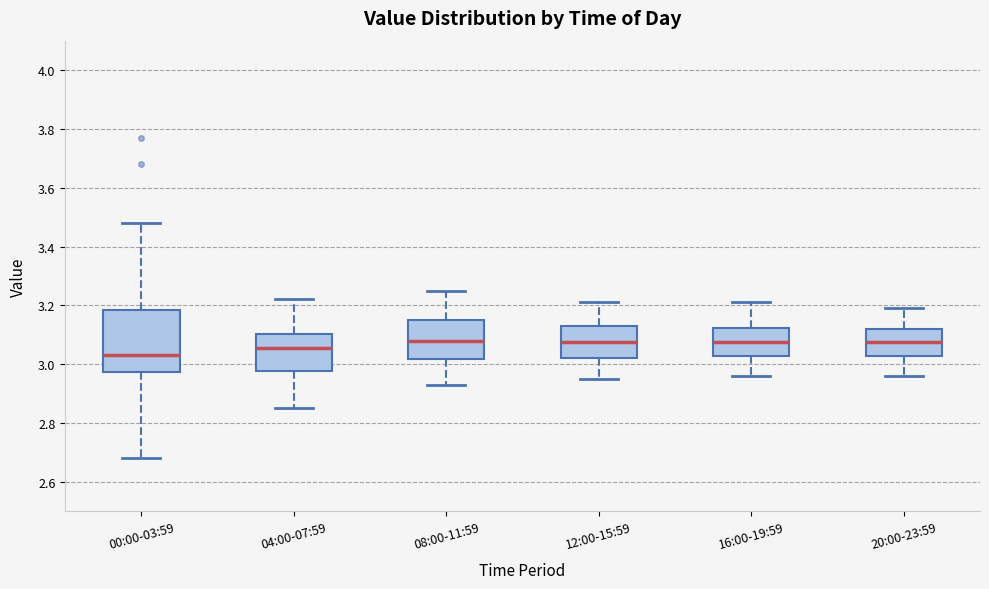

Reading left to right, transcribe this box plot: for each box, give where its median line is, the range the box spans, and where its two whiskers end, as read against the y-axis. The values are not printed on the chart, so give them approximately, as read against the axis.

00:00-03:59: median 3.04, box 2.98 to 3.18, whiskers 2.68 to 3.48
04:00-07:59: median 3.06, box 2.98 to 3.10, whiskers 2.86 to 3.22
08:00-11:59: median 3.08, box 3.02 to 3.16, whiskers 2.94 to 3.26
12:00-15:59: median 3.08, box 3.02 to 3.14, whiskers 2.96 to 3.22
16:00-19:59: median 3.08, box 3.02 to 3.12, whiskers 2.96 to 3.22
20:00-23:59: median 3.08, box 3.02 to 3.12, whiskers 2.96 to 3.20